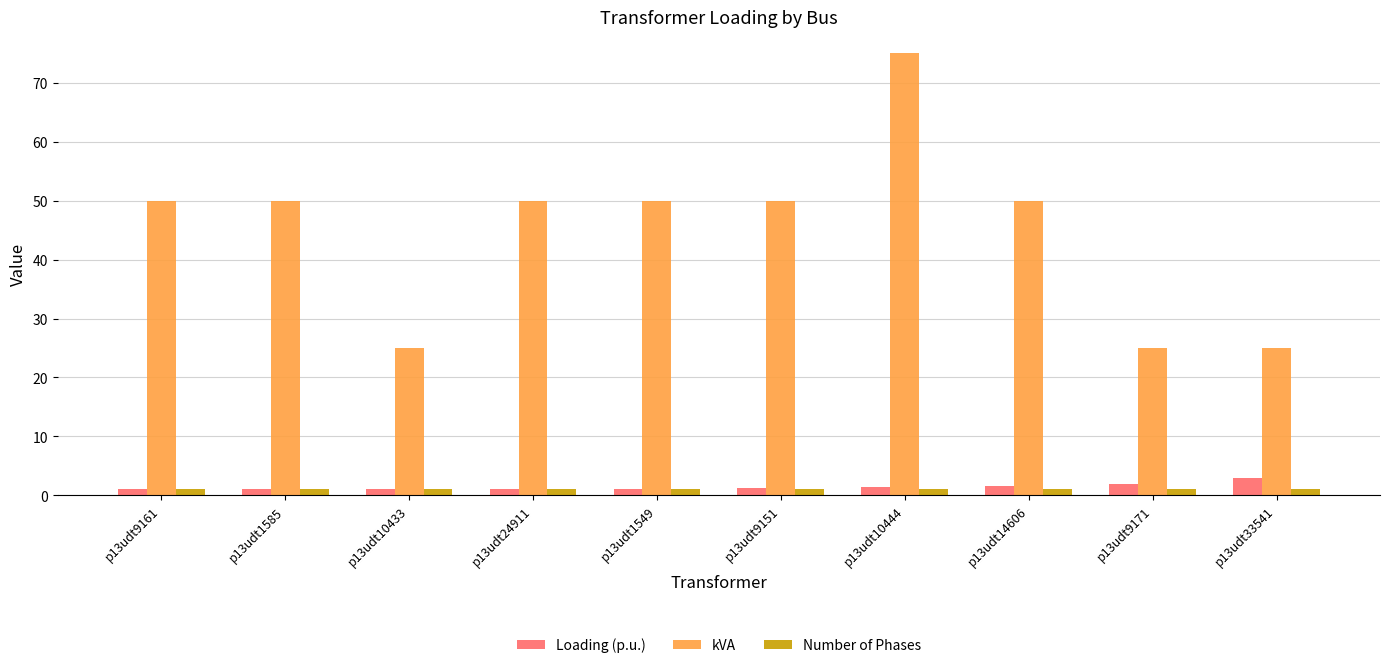

At which category does the chart reach its peak across all series?

p13udt10444